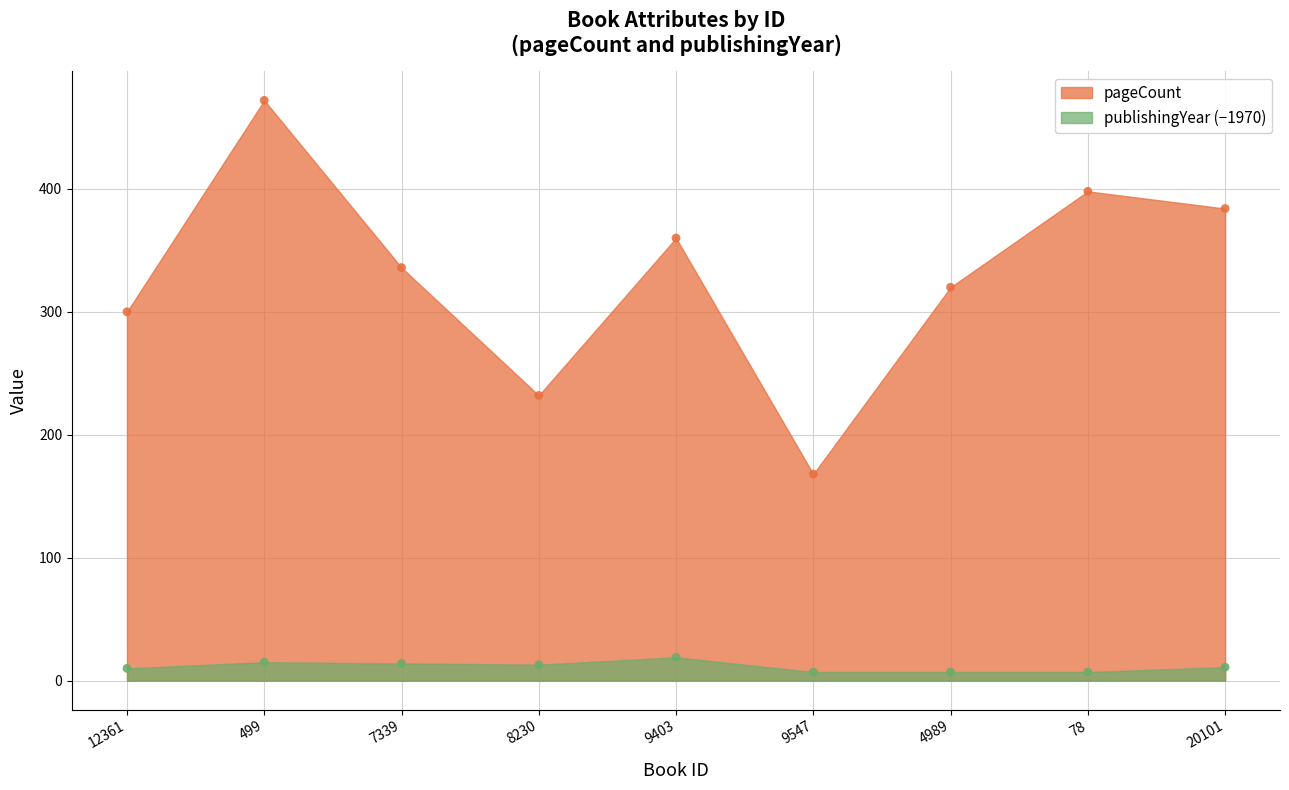

Which series has the largest total across all categories?

pageCount